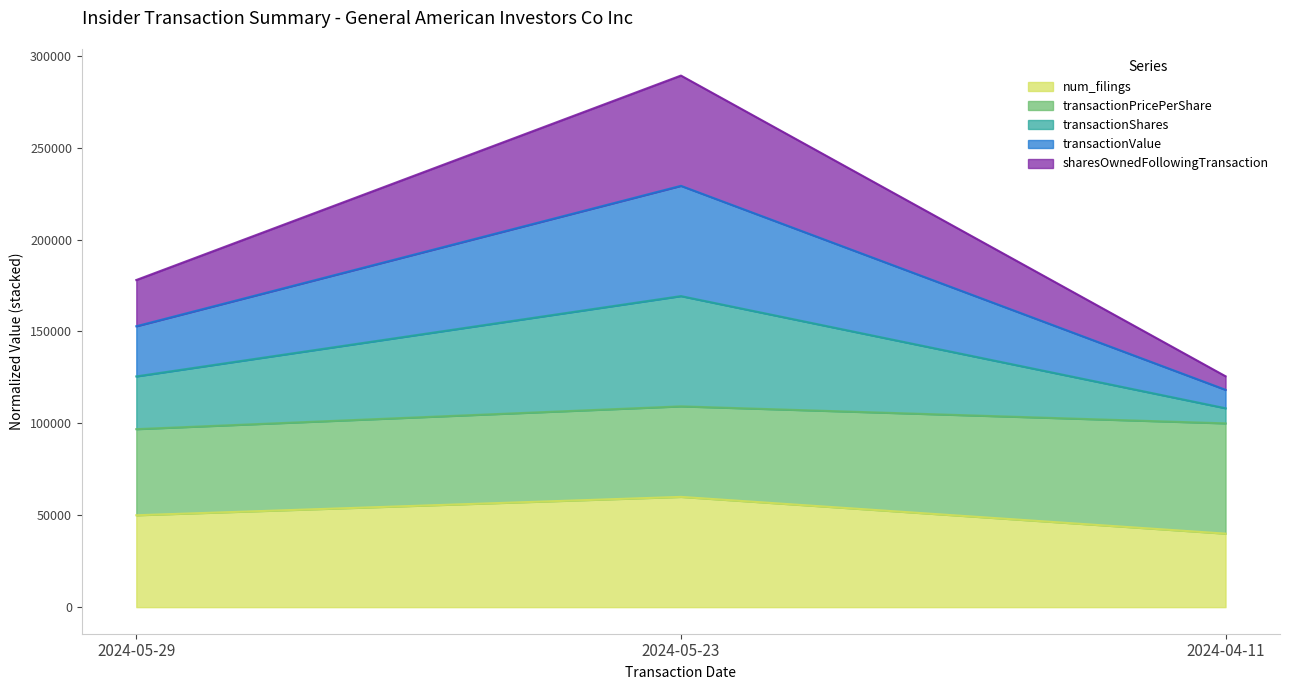

Is it true that transactionValue equals 118254.7 at 2024-04-11?

True